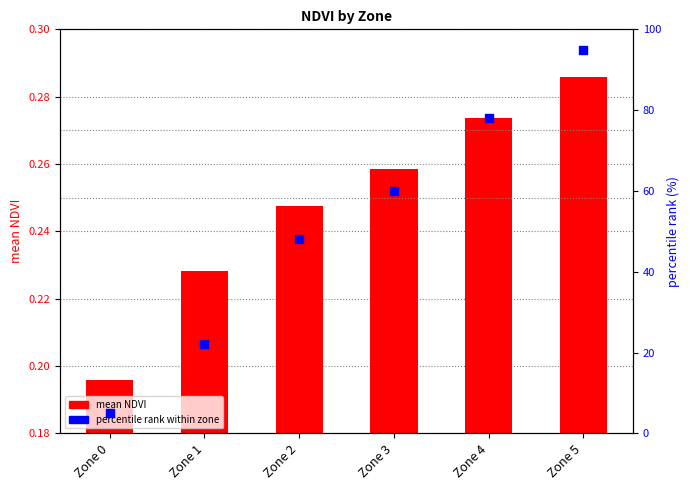

Which series has the largest total across all categories?

percentile rank within zone